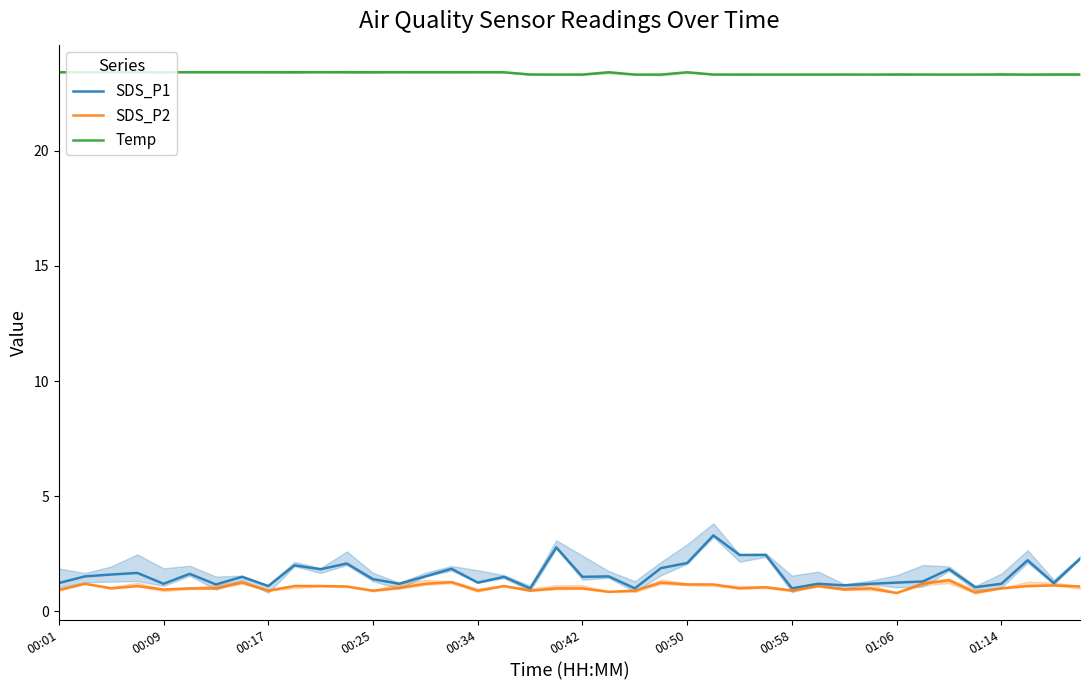

What is the sum of all SDS_P2 values?

41.7